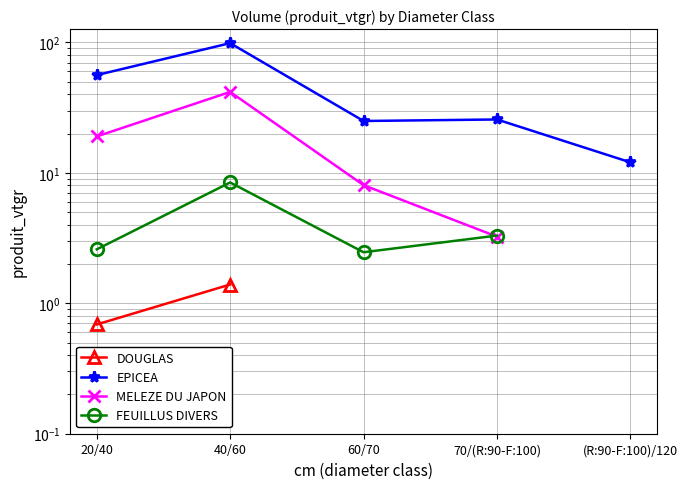

Count the number of categories in the chart.

5